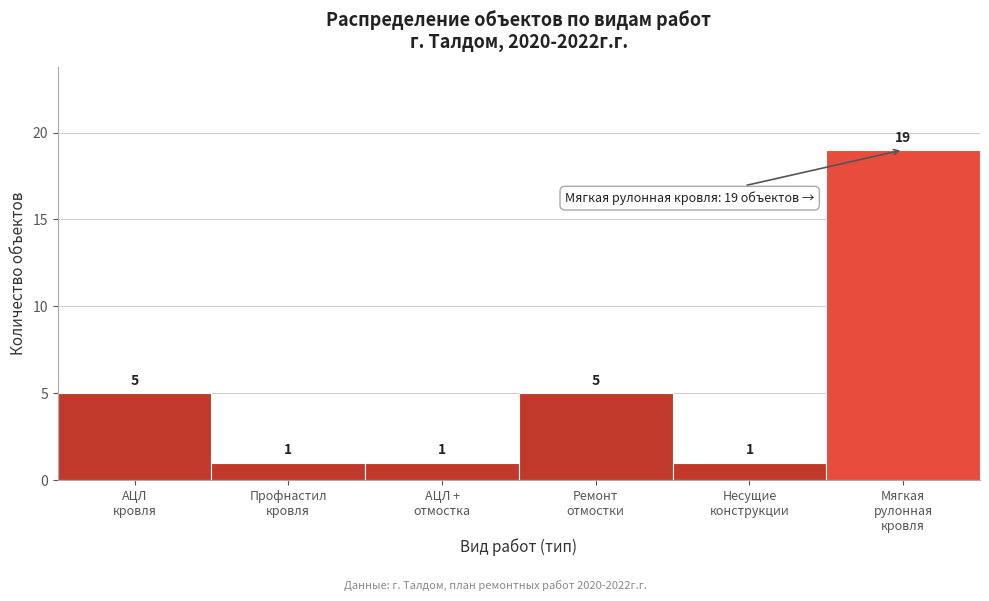

Reading left to right, list all the values displayed in this chart.

5	1	1	5	1	19